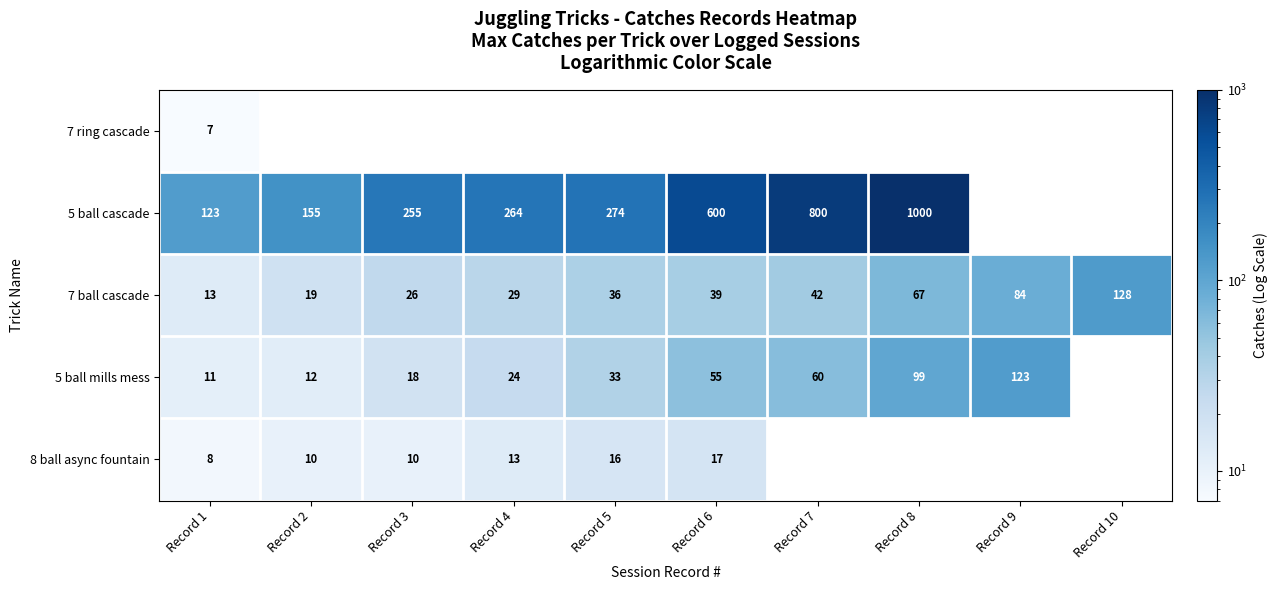

Between Record 1 and Record 5, which is larger?

Record 5